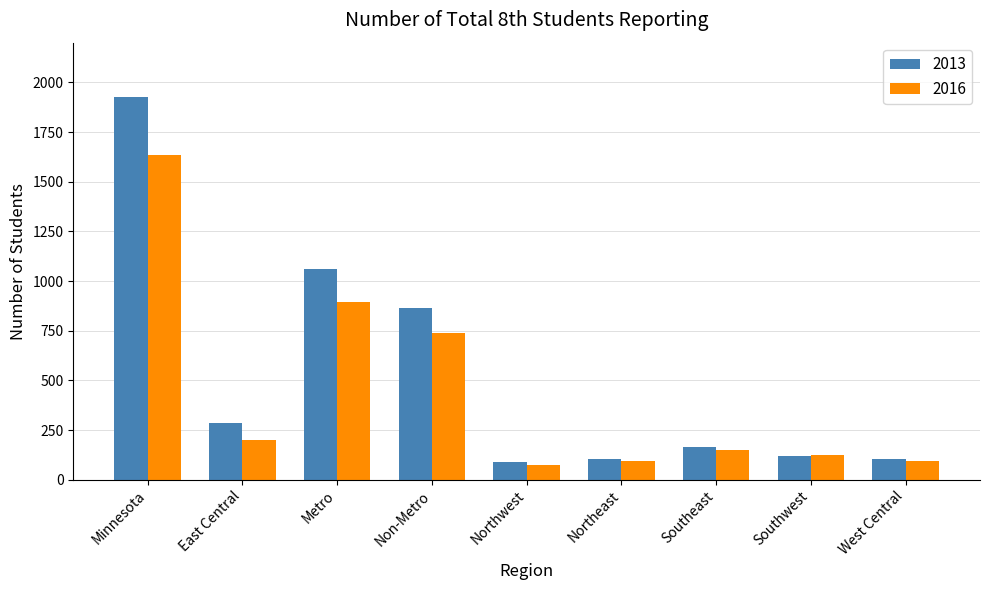

At Metro, list the series in order from largest to smallest.

2013, 2016